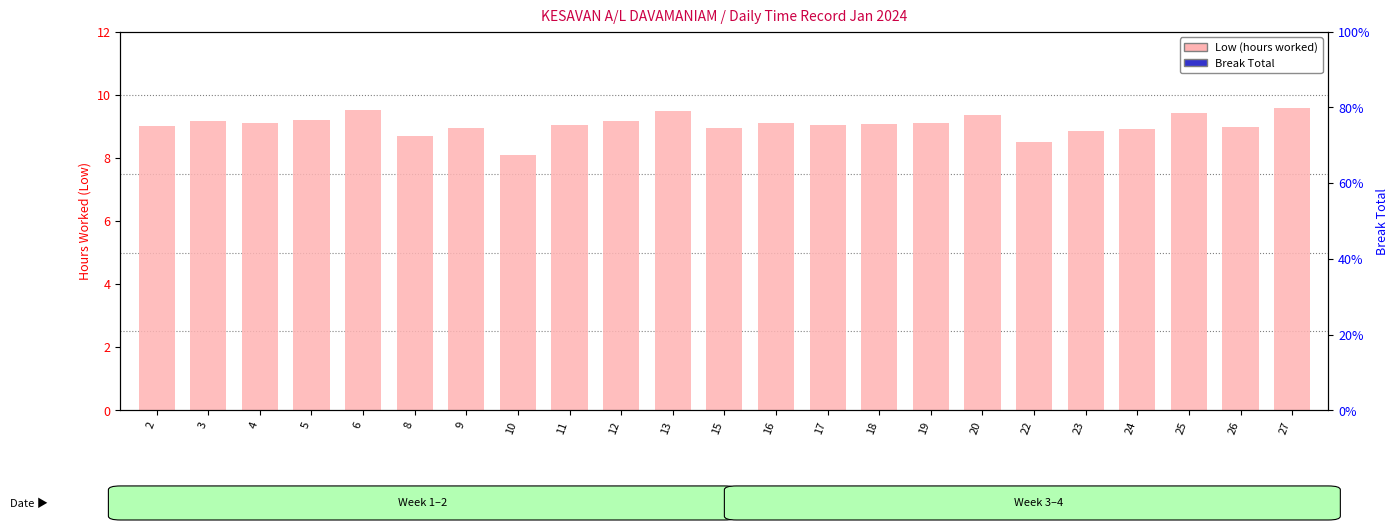

Count the number of categories in the chart.

23